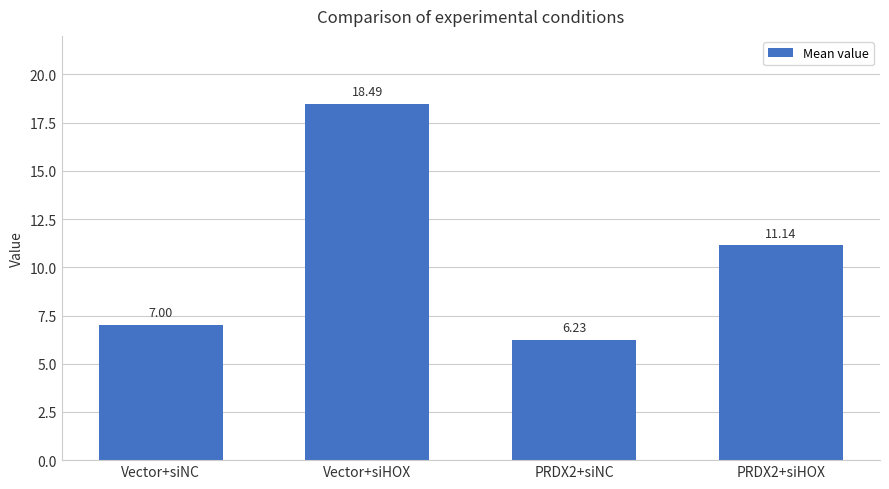

Rank the categories by value from lowest to highest.

PRDX2+siNC, Vector+siNC, PRDX2+siHOX, Vector+siHOX